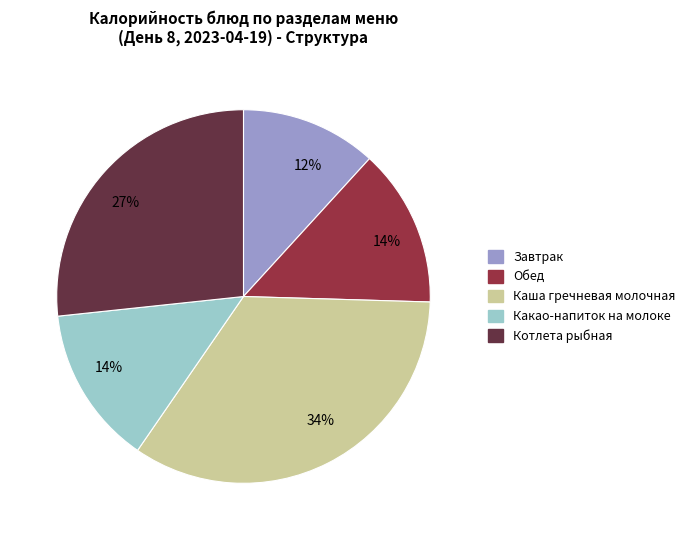

To the nearest percent, what is the difference between the largest and smallest slice percentages?

22%